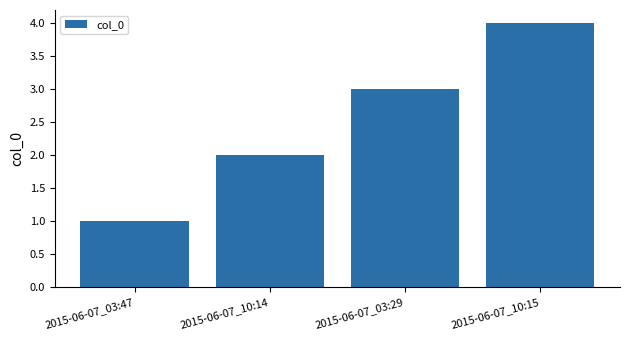

What is the value of the 2nd bar from the left?

2